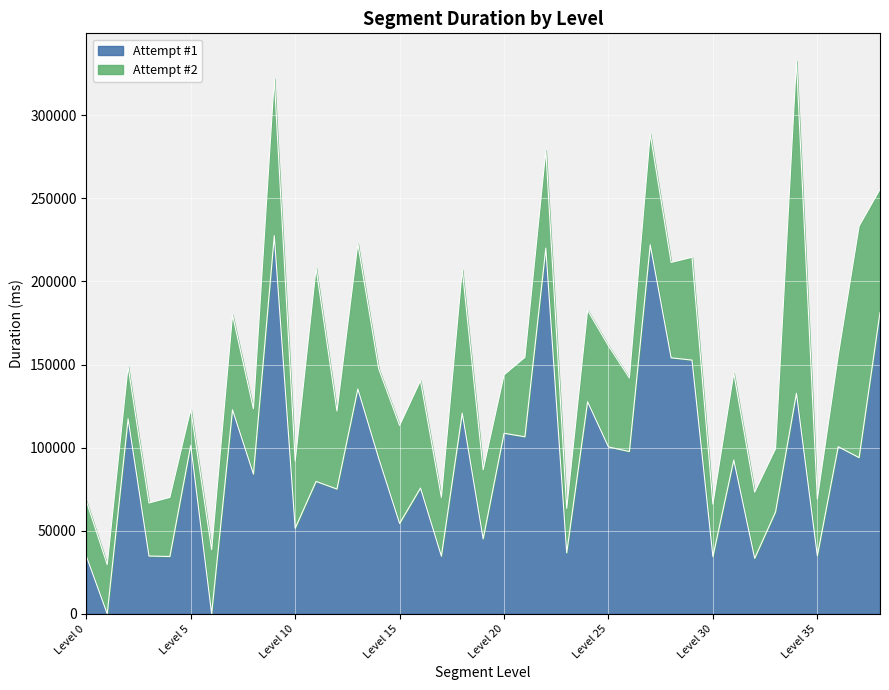

What is the value of the 33rd point from the left?

33350